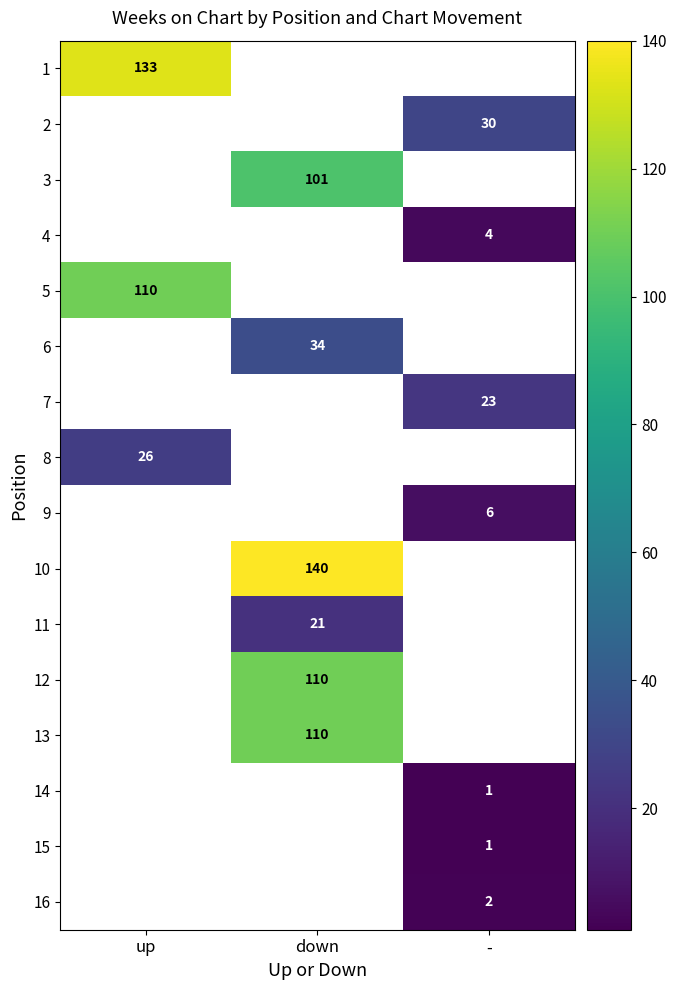

How many positive values does the 12 series have?

1